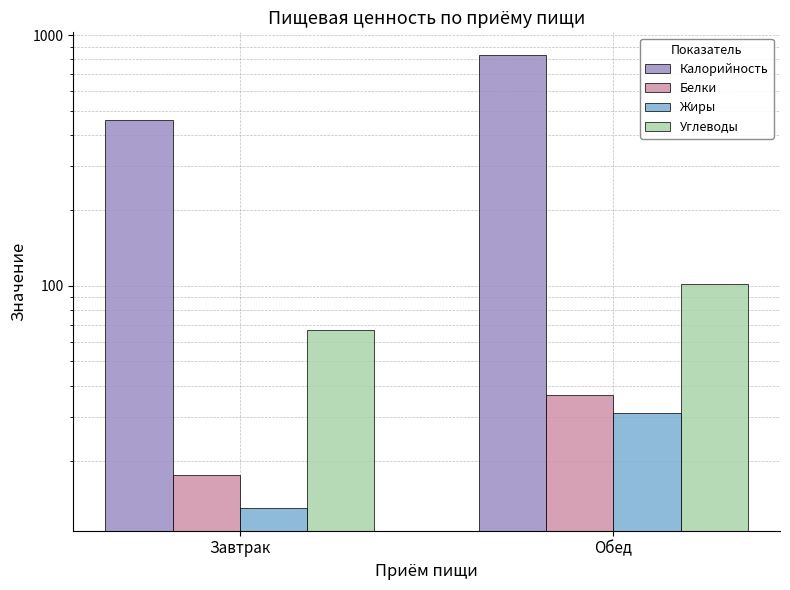

Reading left to right, transcribe all the data shown in this chart.

Калорийность: 457.8	832.6
Белки: 17.7	36.8
Жиры: 13.0	31.0
Углеводы: 66.5	101.5